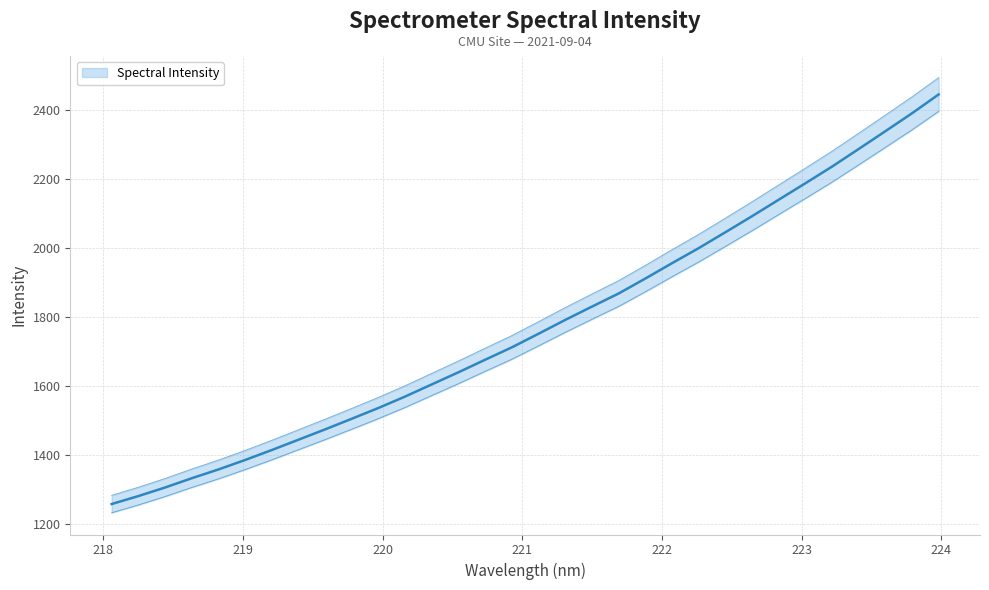

Does the chart have visible grid lines?

Yes